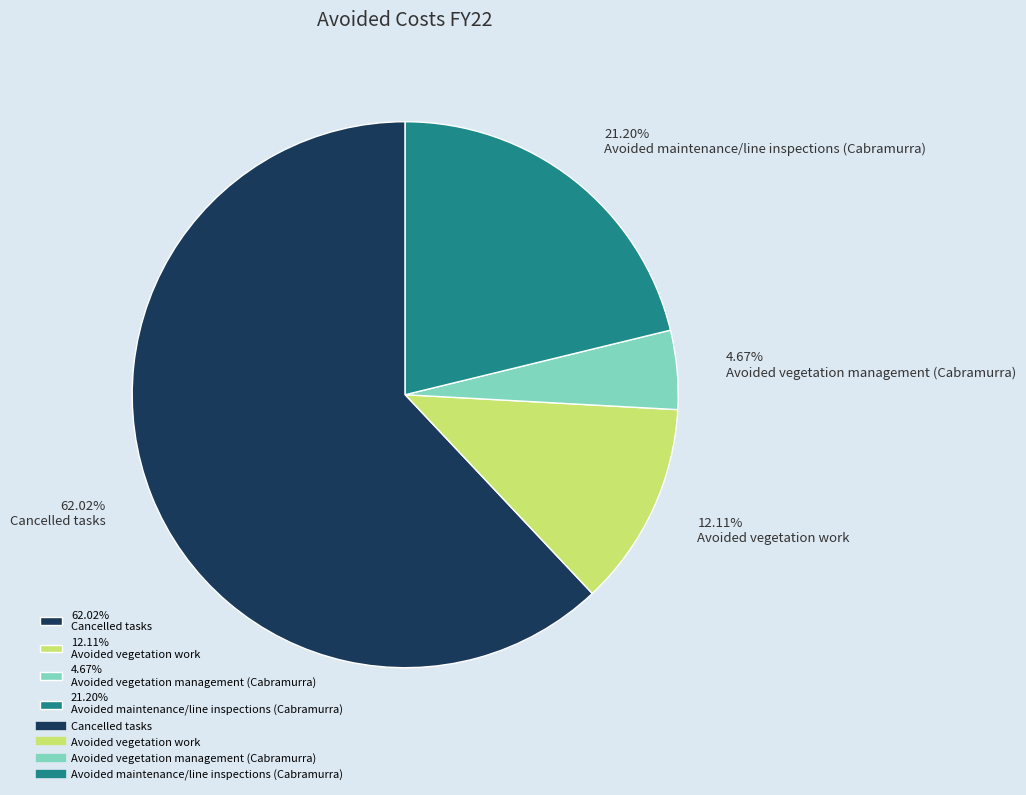

Between 21.20% Avoided maintenance/line inspections (Cabramurra) and 62.02% Cancelled tasks, which is larger?

62.02% Cancelled tasks